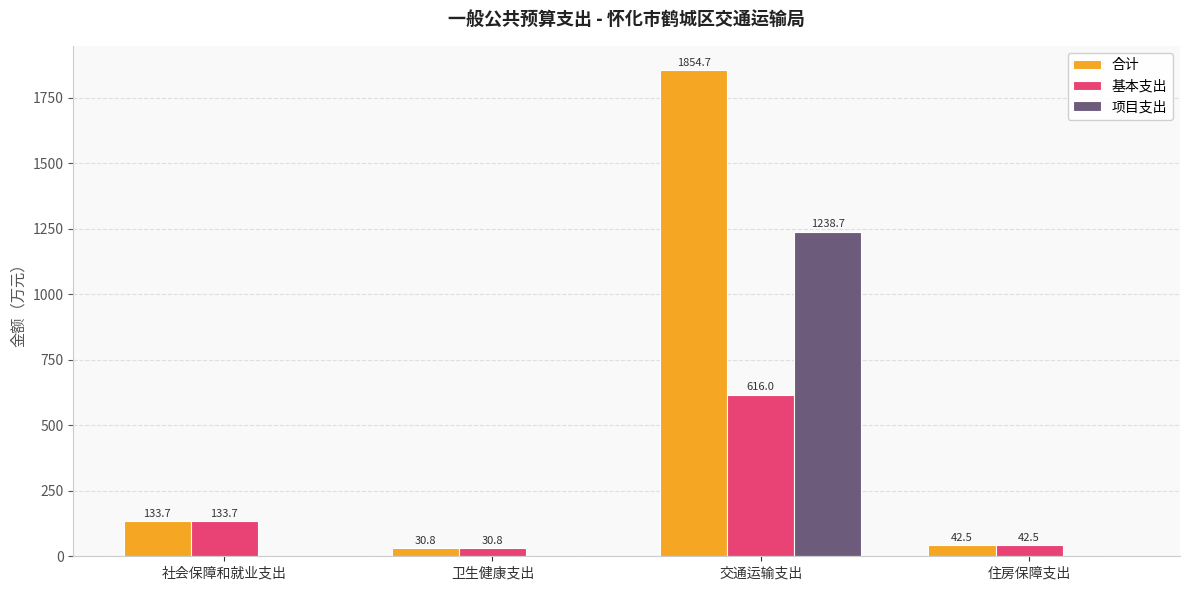

Where is 基本支出 nearest to the value 323?

社会保障和就业支出